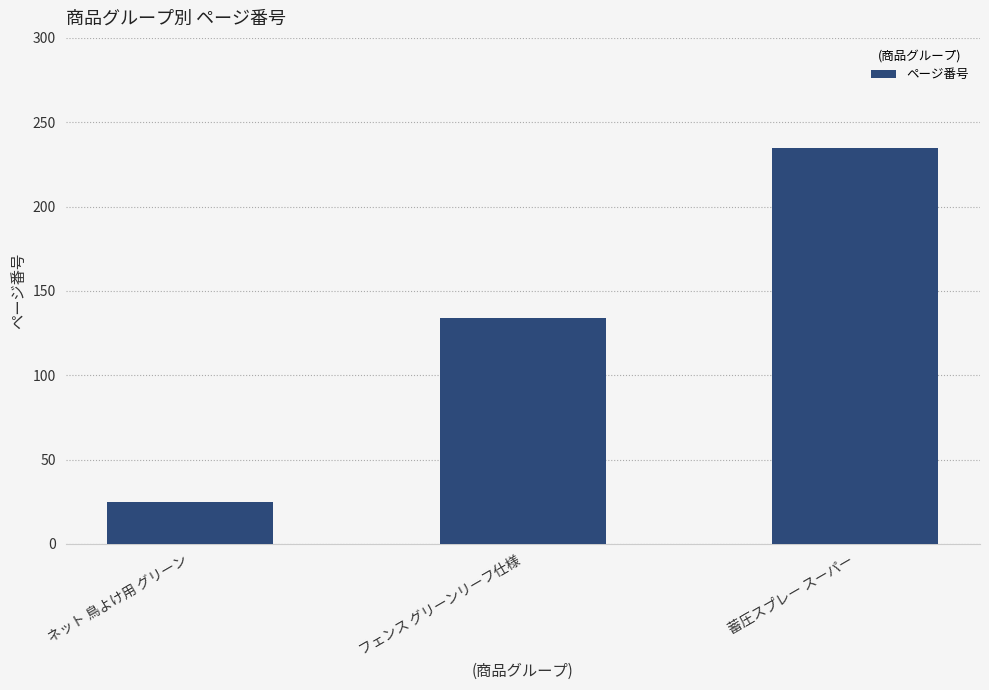

Which has a higher value, 蓄圧スプレー スーパー or ネット 鳥よけ用 グリーン?

蓄圧スプレー スーパー